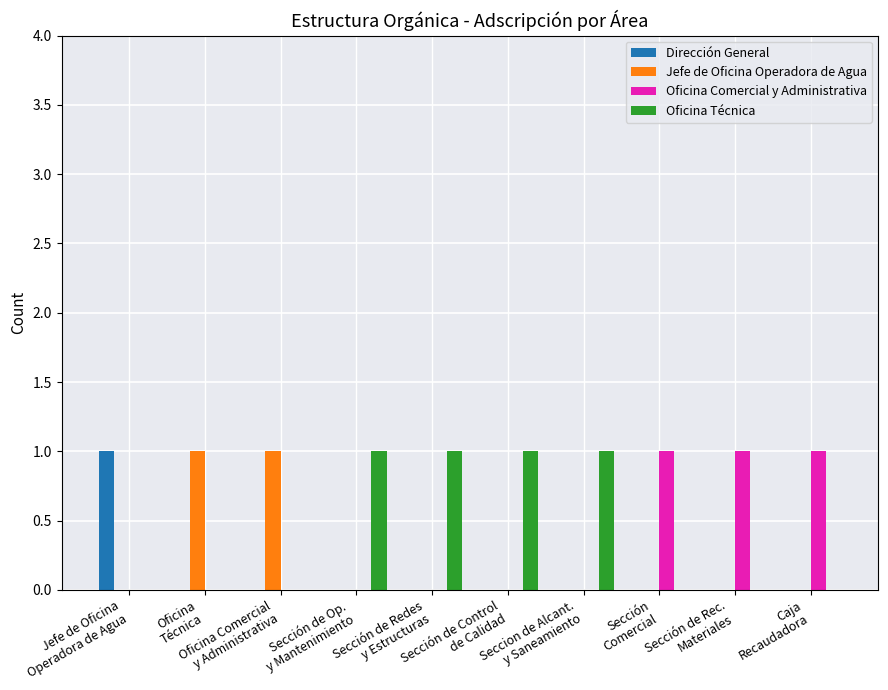

Rank the series at Caja
Recaudadora from lowest to highest value.

Dirección General, Jefe de Oficina Operadora de Agua, Oficina Técnica, Oficina Comercial y Administrativa